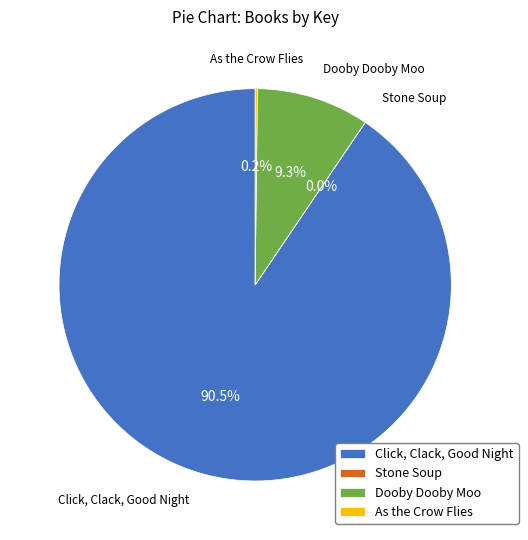

What percentage do Click, Clack, Good Night and Dooby Dooby Moo together represent?

99.8%